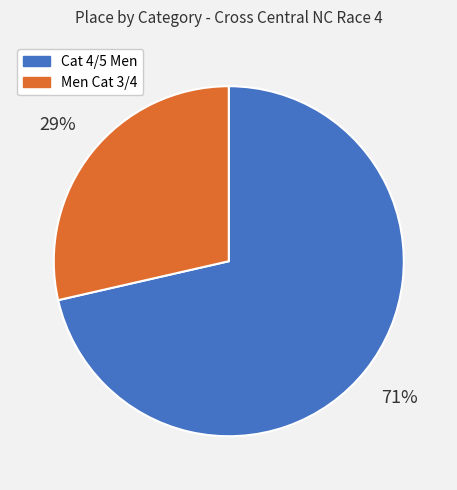

Is there any slice that represents more than half of the pie?

Yes